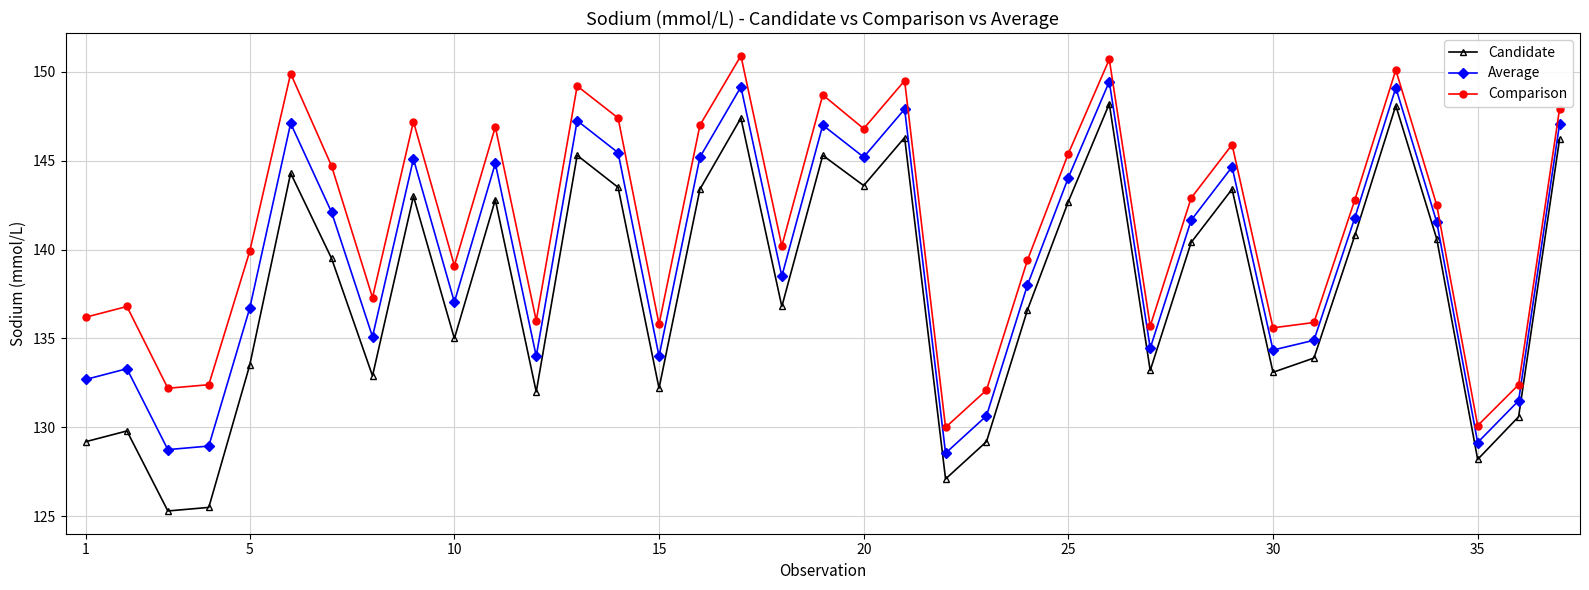

In Average, how many points are higher than both neighbors (excluding endpoints)?

11